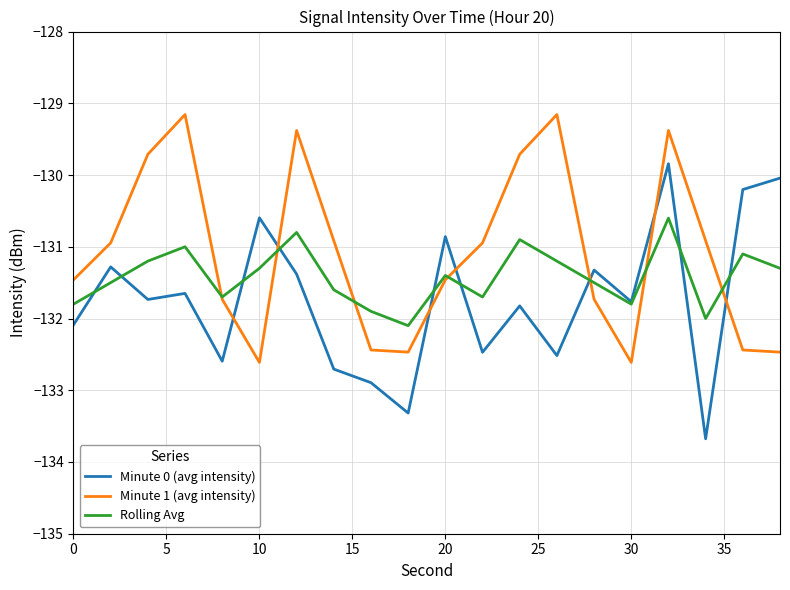

Does the chart have visible grid lines?

Yes